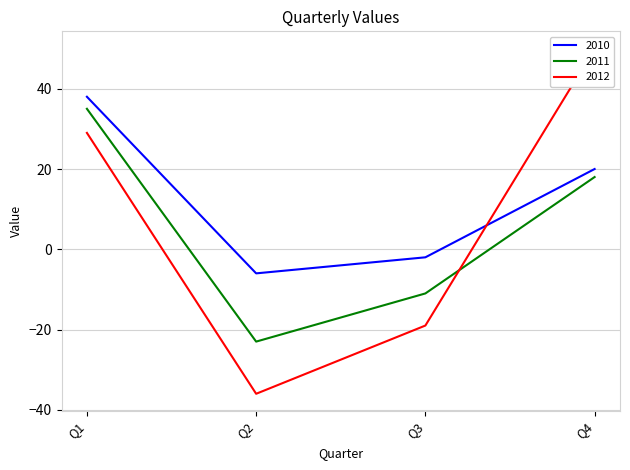

Which series has the largest total across all categories?

2010